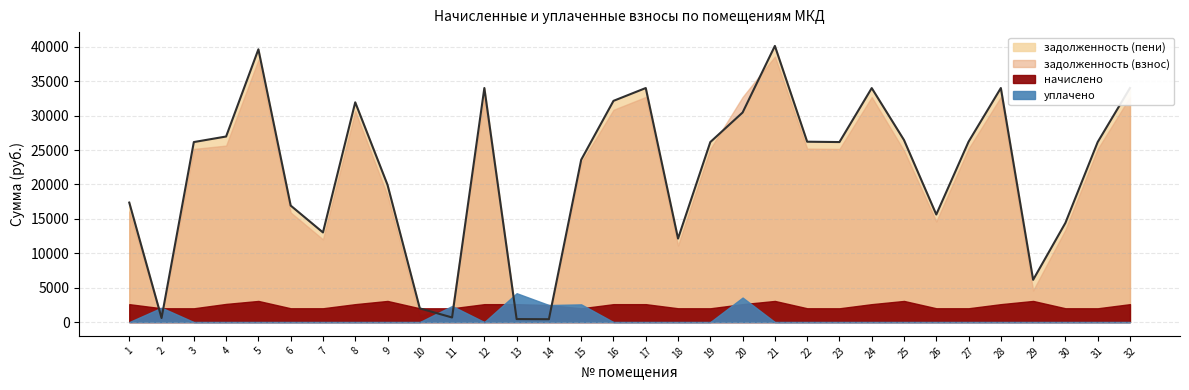

True or false: начислено has a value of 666.8 at 1.

False